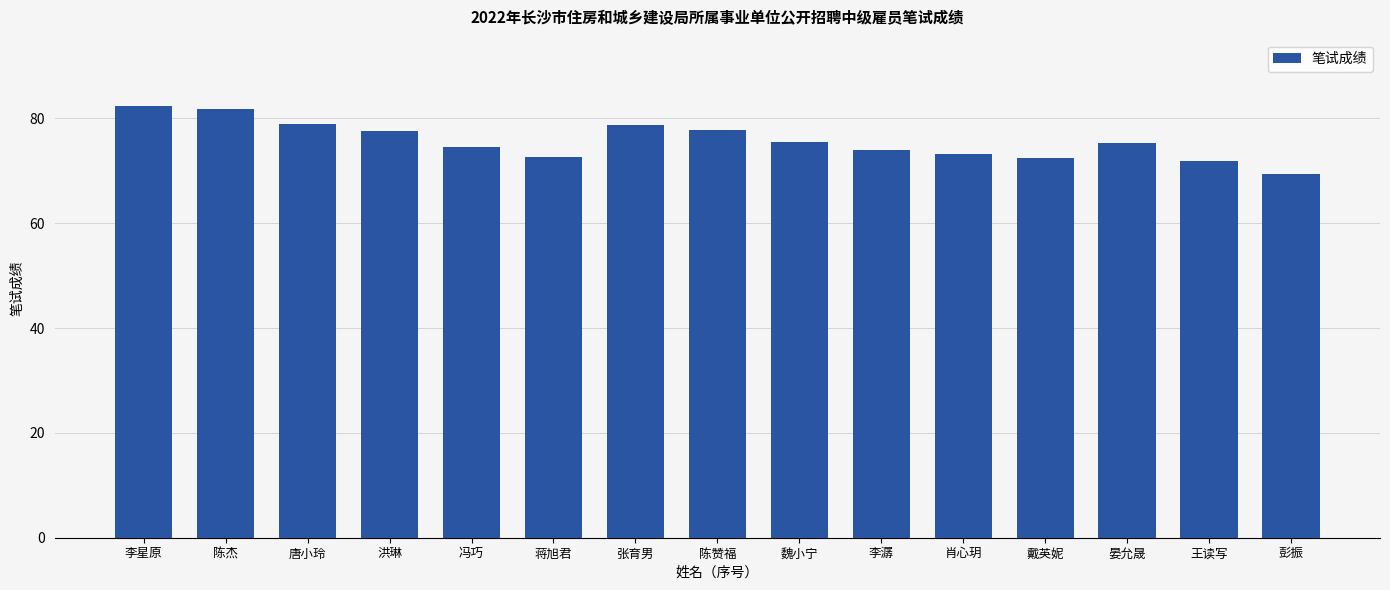

Does the chart contain stacked bars?

No